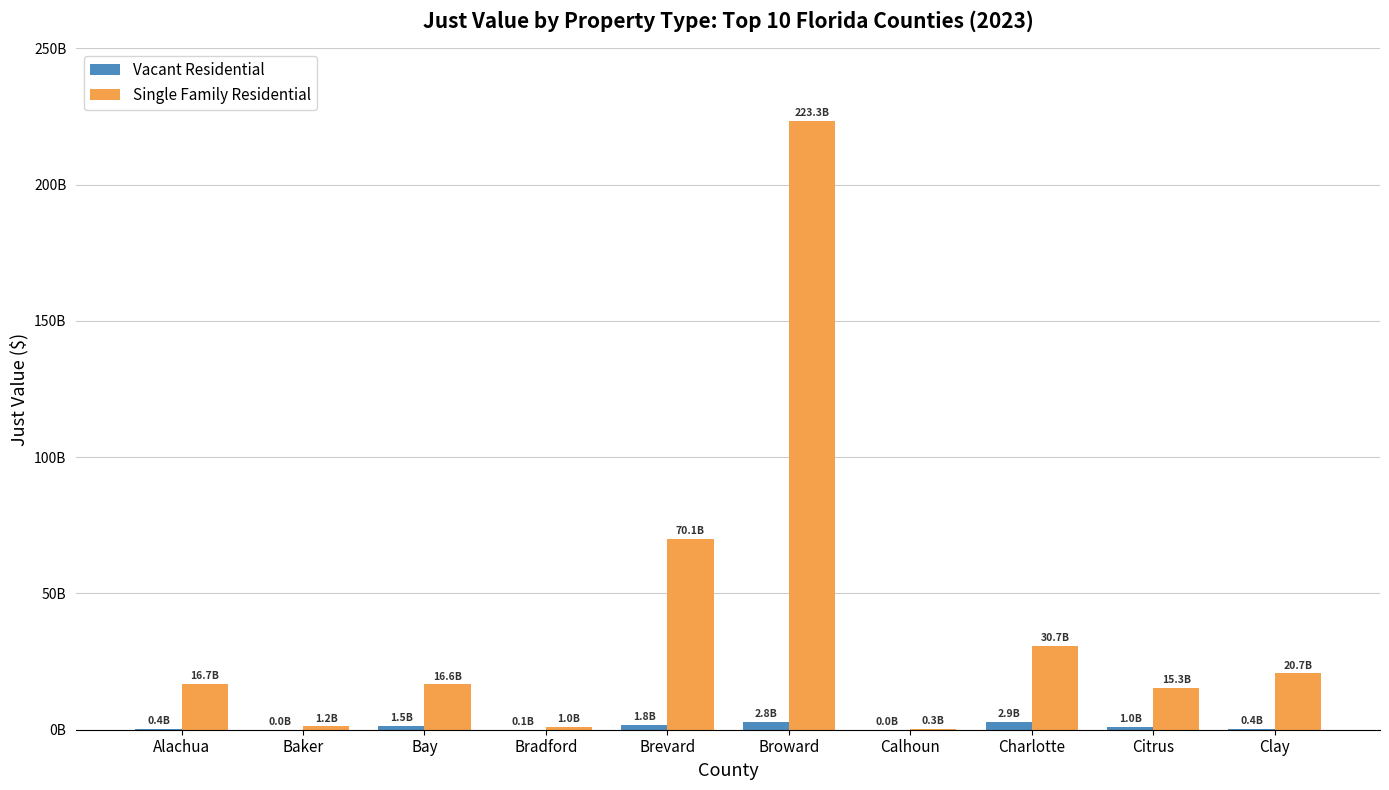

Which category has the highest value in the Single Family Residential series?

Broward